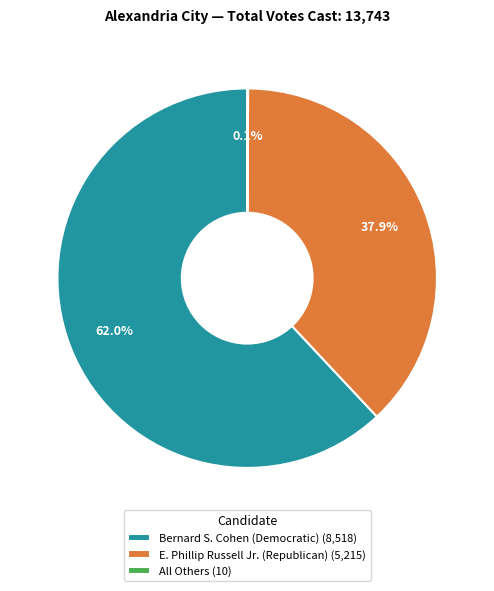

Between E. Phillip Russell Jr. (Republican) (5,215) and Bernard S. Cohen (Democratic) (8,518), which is larger?

Bernard S. Cohen (Democratic) (8,518)